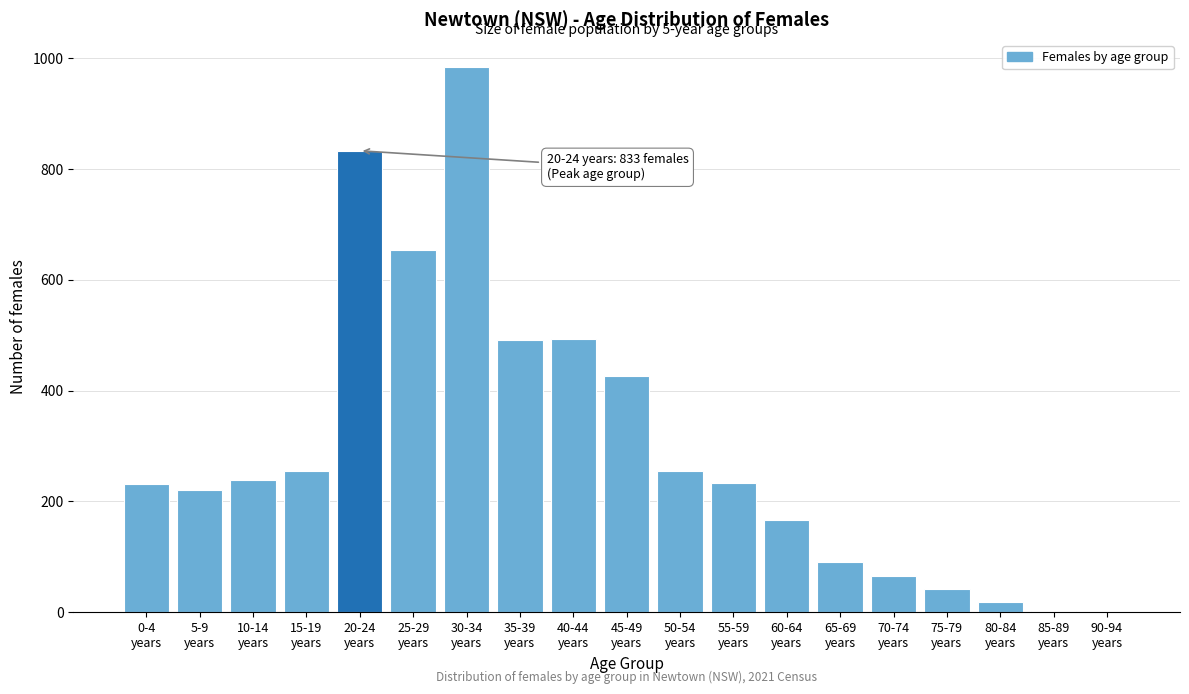

What is the greatest value displayed?

984